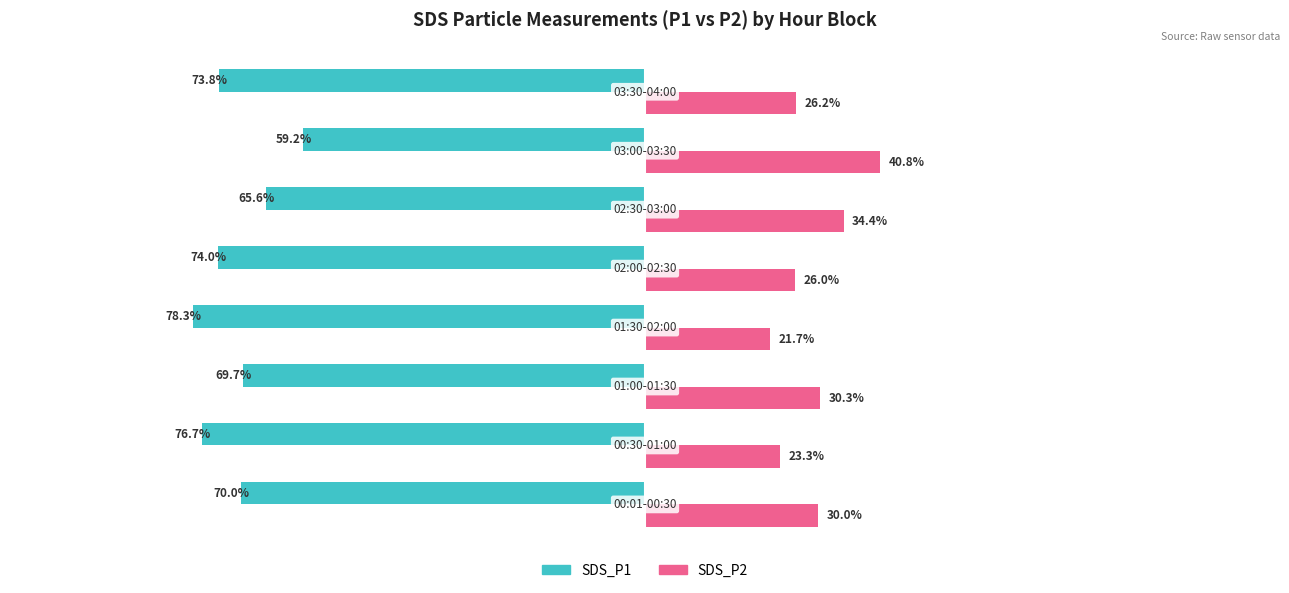

Rank the series by their average value, from highest to lowest.

SDS_P2, SDS_P1